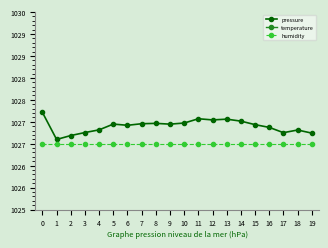

List the series in order of their peak value, lowest first.

temperature, humidity, pressure